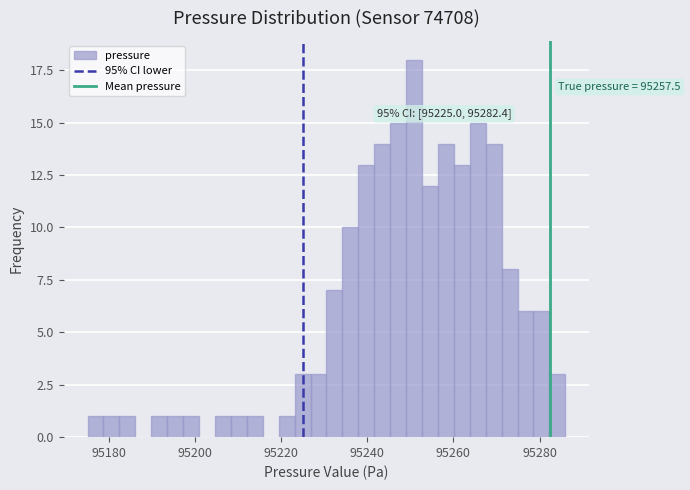

Read against the x-axis, roughly where is the centre of the tallest bar?

95250